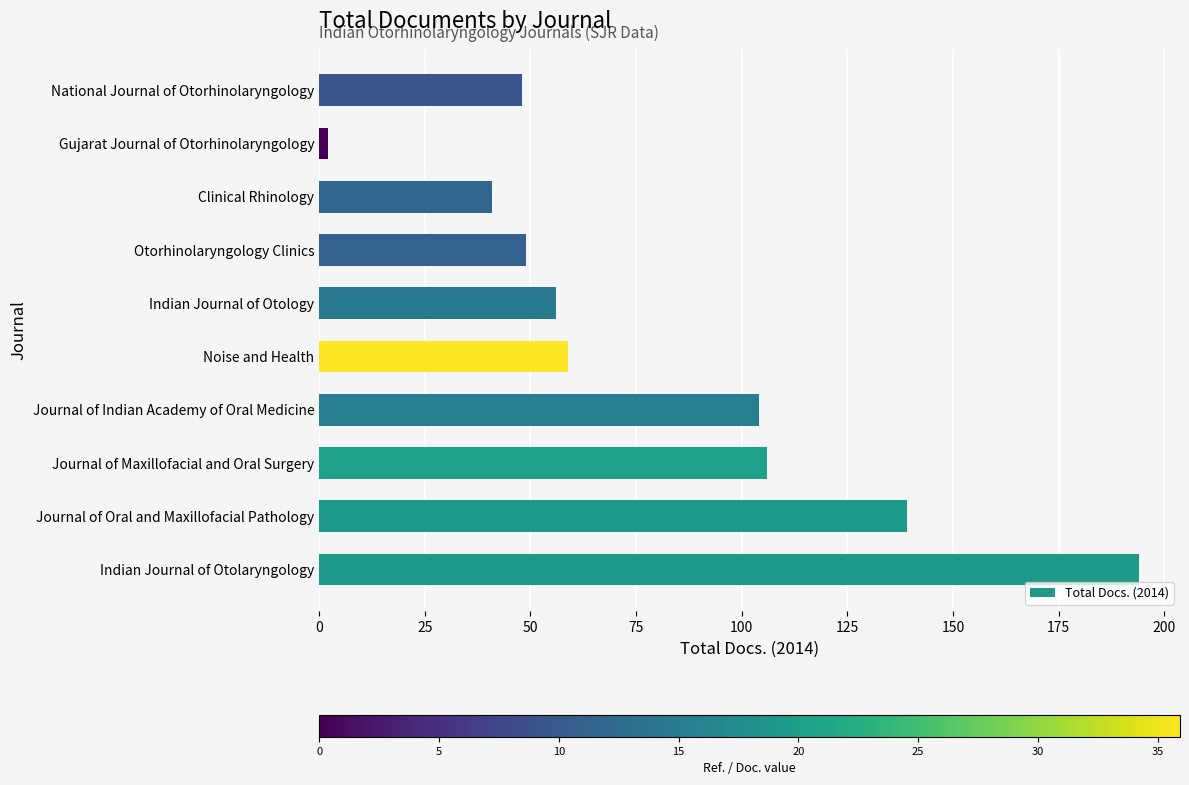

The value at National Journal of Otorhinolaryngology is 11. True or false?

False